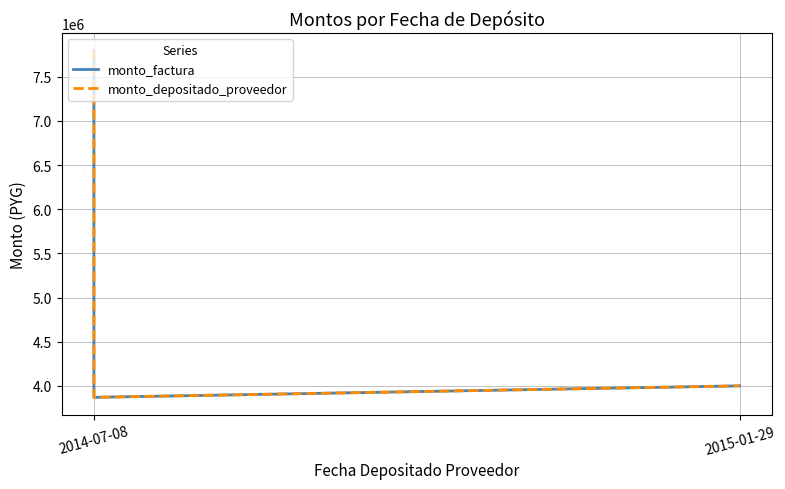

How many data points does each series have?

3